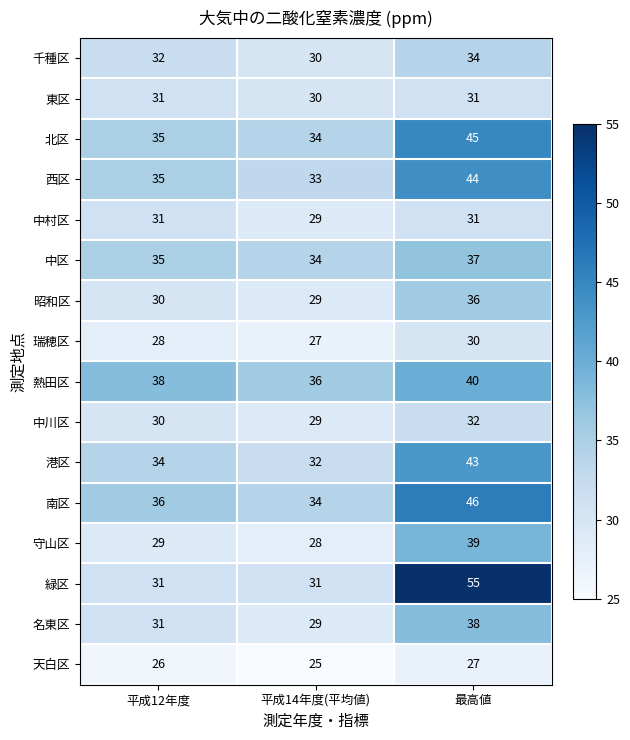

Count the number of categories in the chart.

3